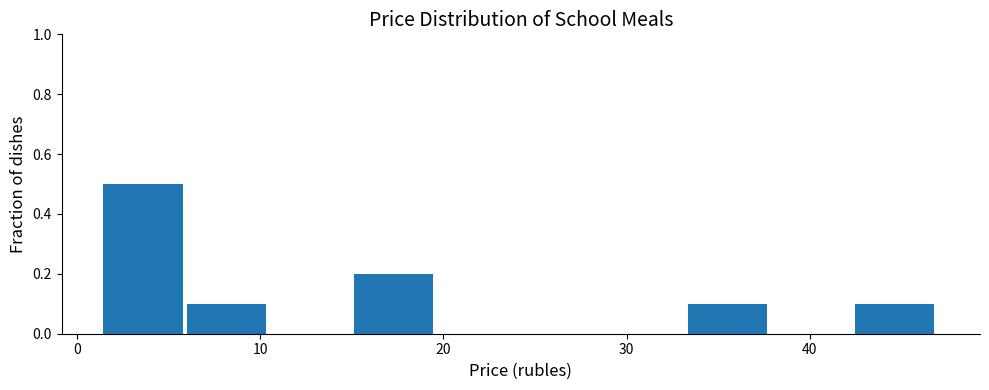

Which range on the x-axis has the tallest bar?

1 to 6